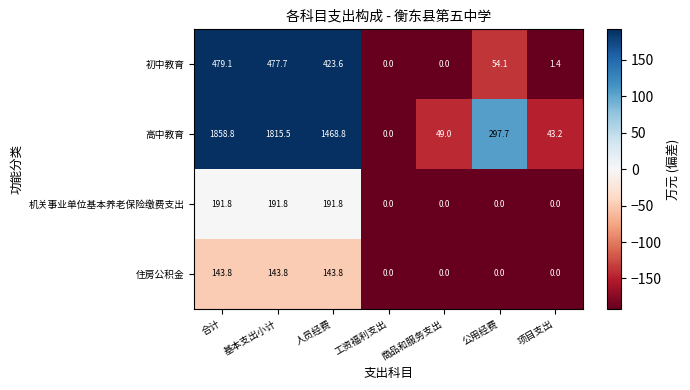

Read the 高中教育 value at 项目支出.

43.2